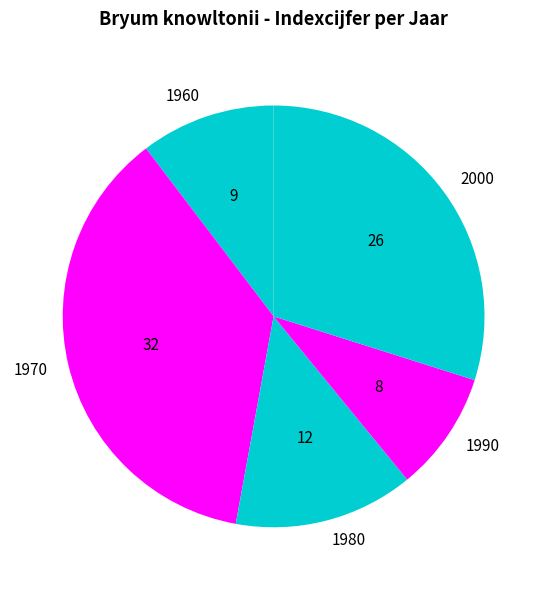

Between 2000 and 1960, which is larger?

2000